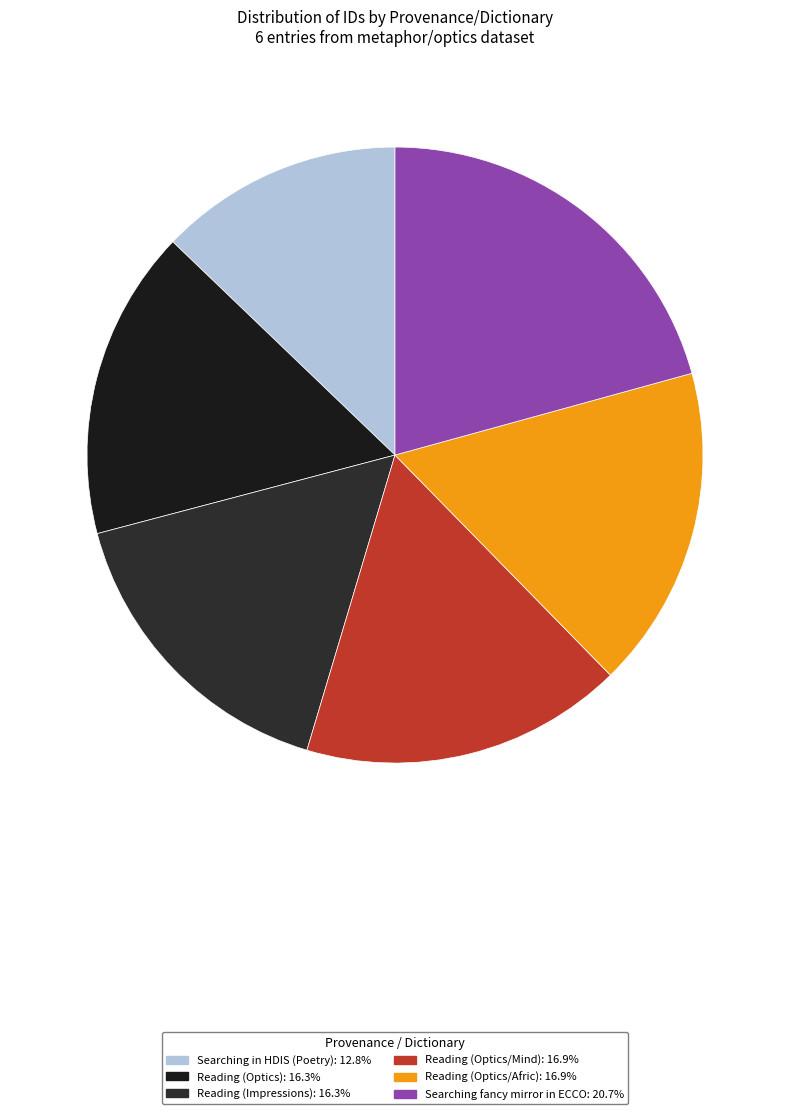

Is it true that Searching in HDIS (Poetry) is 13% of the pie?

True